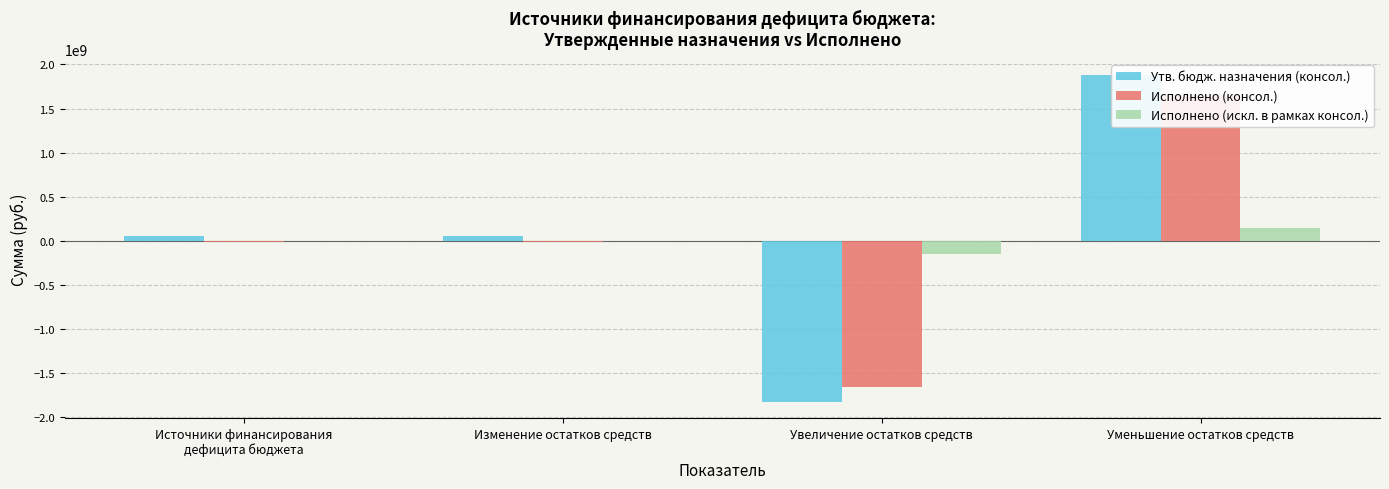

List the labels in order of Исполнено (консол.) value, largest first.

Уменьшение остатков средств, Источники финансирования
дефицита бюджета, Изменение остатков средств, Увеличение остатков средств